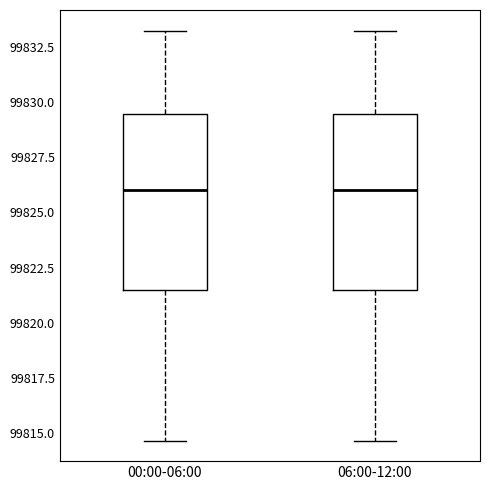

Where is the lower edge of the box for 00:00-06:00 on the y-axis? The values are not printed on the chart, so give them approximately, as read against the axis.

99821.5